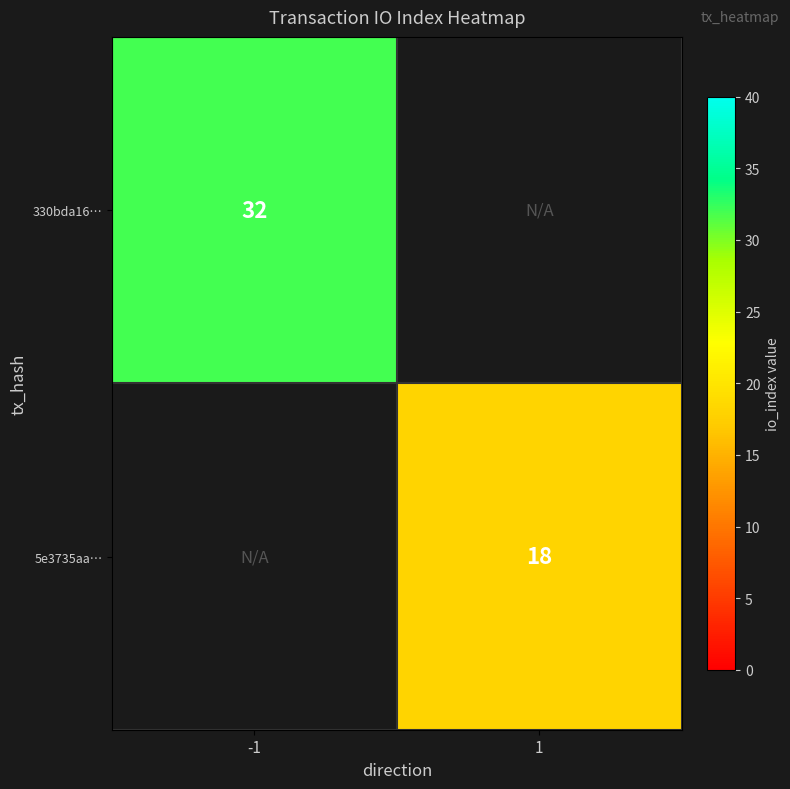

Is it true that 330bda16… equals 32 at -1?

True